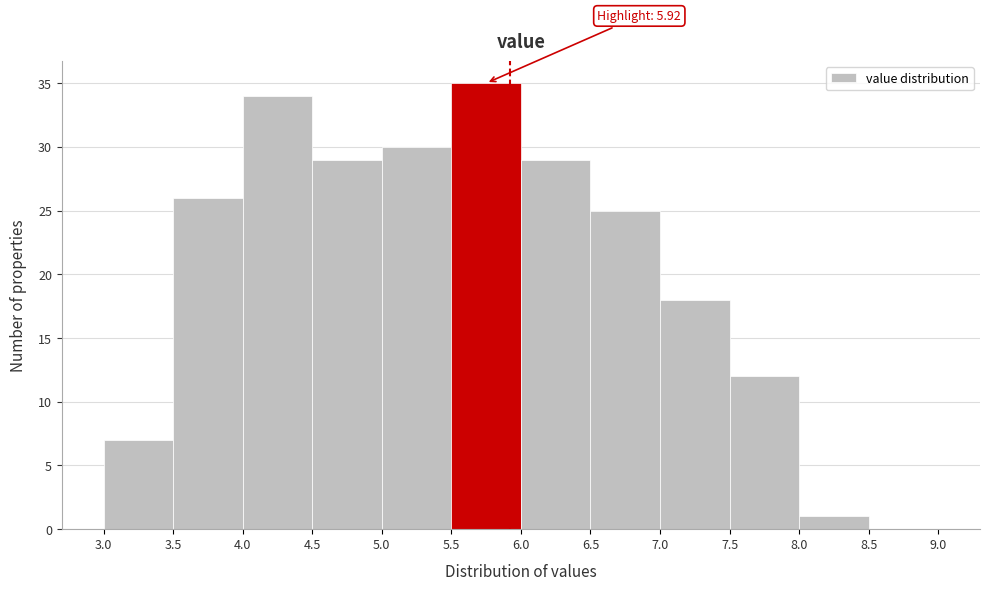

Over which range of the x-axis is the bar tallest?

5.5 to 6.0